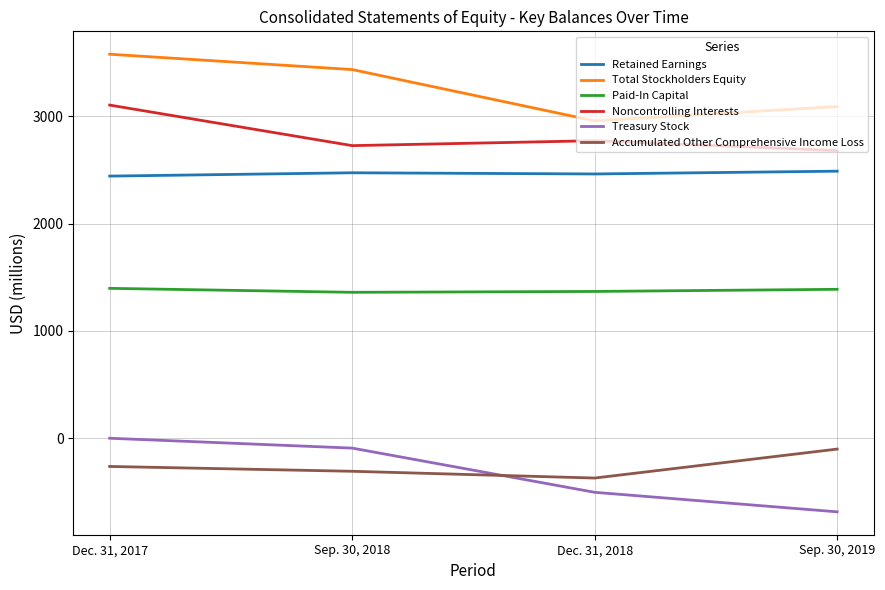

True or false: Total Stockholders Equity and Accumulated Other Comprehensive Income Loss cross at least once.

False